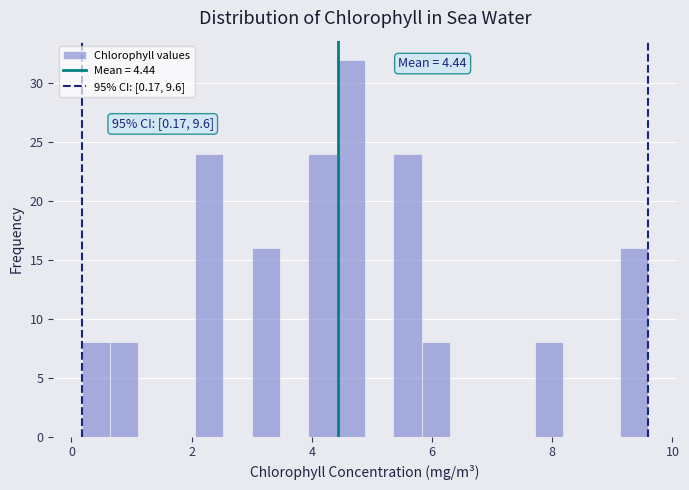

Read against the x-axis, roughly where is the centre of the tallest bar?

4.6